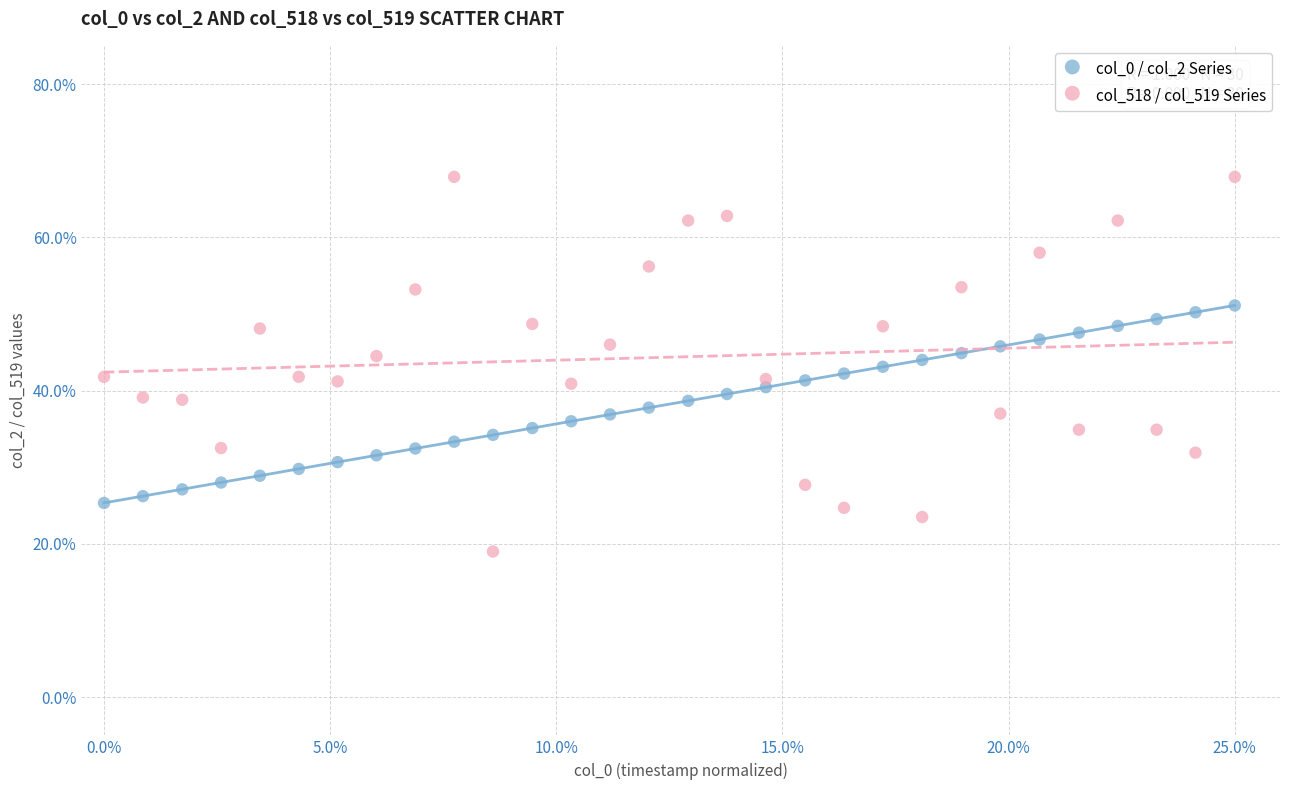

Which series contains the lowest Y value?

col_518 / col_519 Series